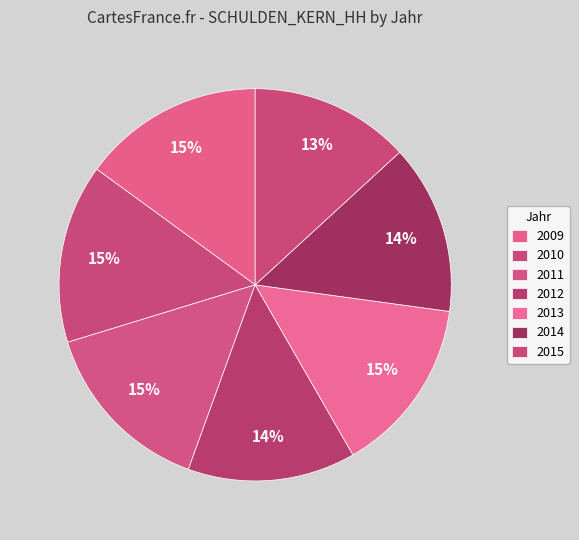

To the nearest percent, what percentage of the pie is 2011?

15%